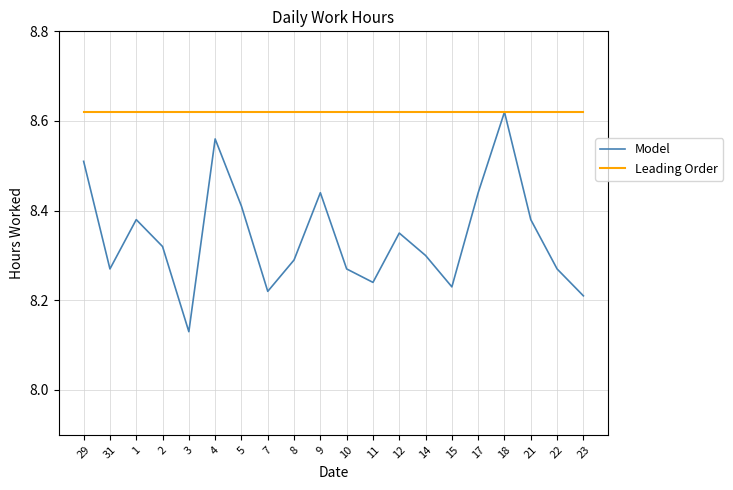

Which series changed the most between 14 and 23?

Model